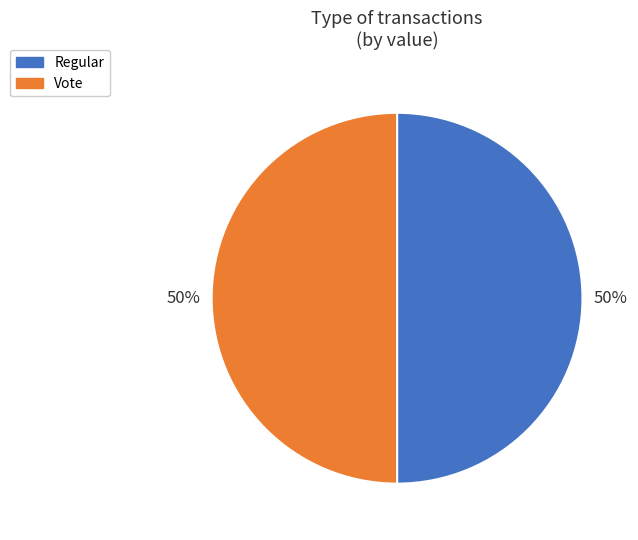

True or false: Vote accounts for 50% of the total.

True